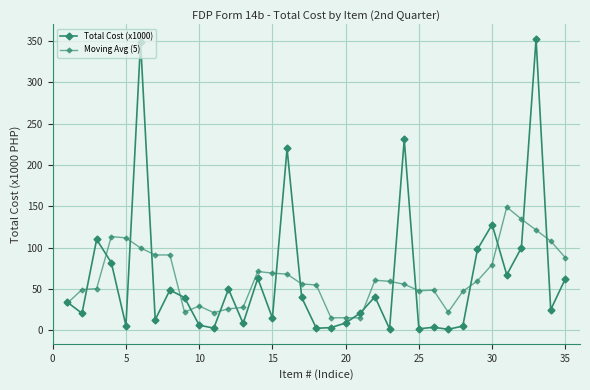

Rank the series by their maximum value, from lowest to highest.

Moving Avg (5), Total Cost (x1000)